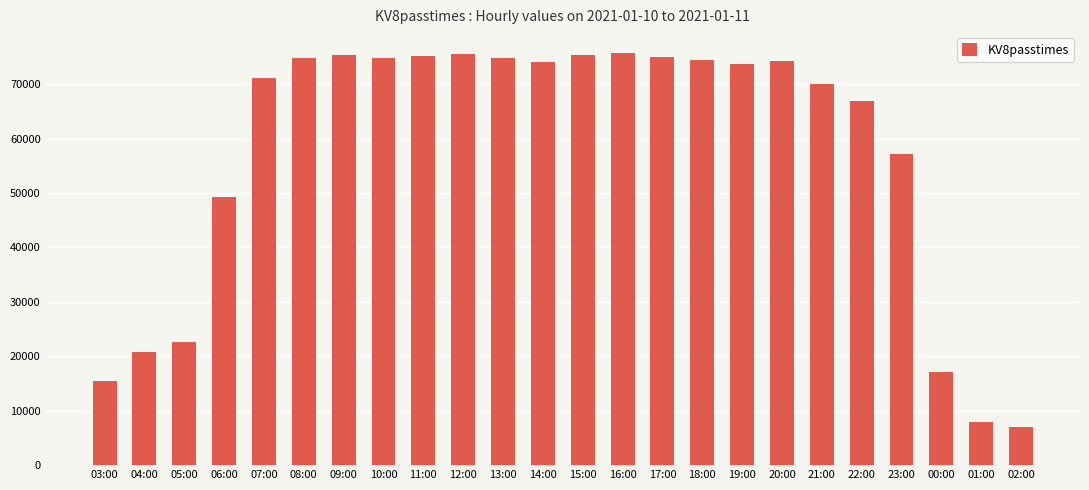

What is the maximum value shown in the chart?

75784